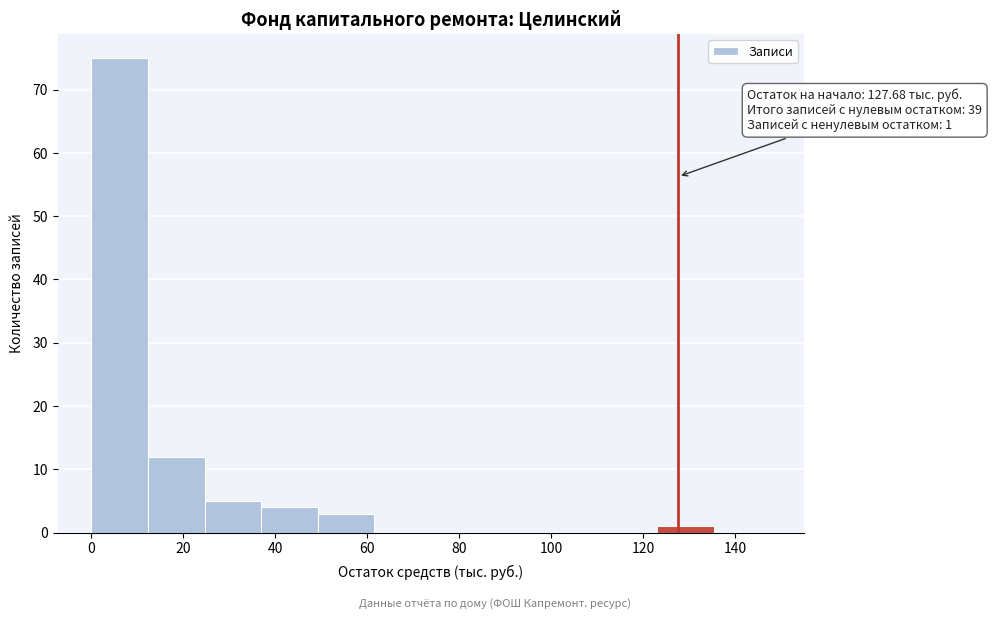

Which range on the x-axis has the tallest bar?

0 to 12